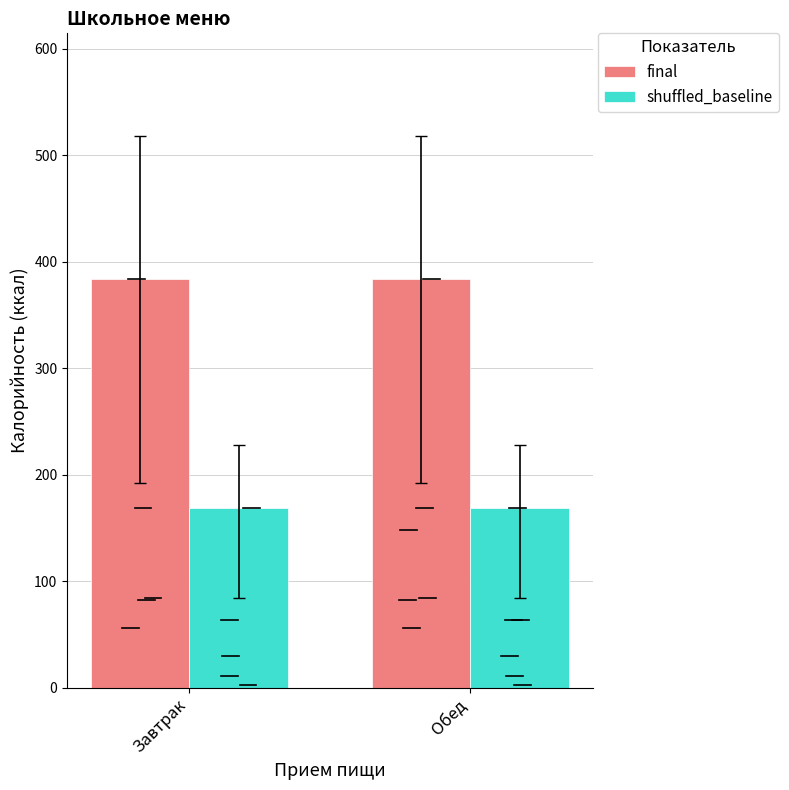

What is the spread (max minus min) of values at Завтрак?

214.6